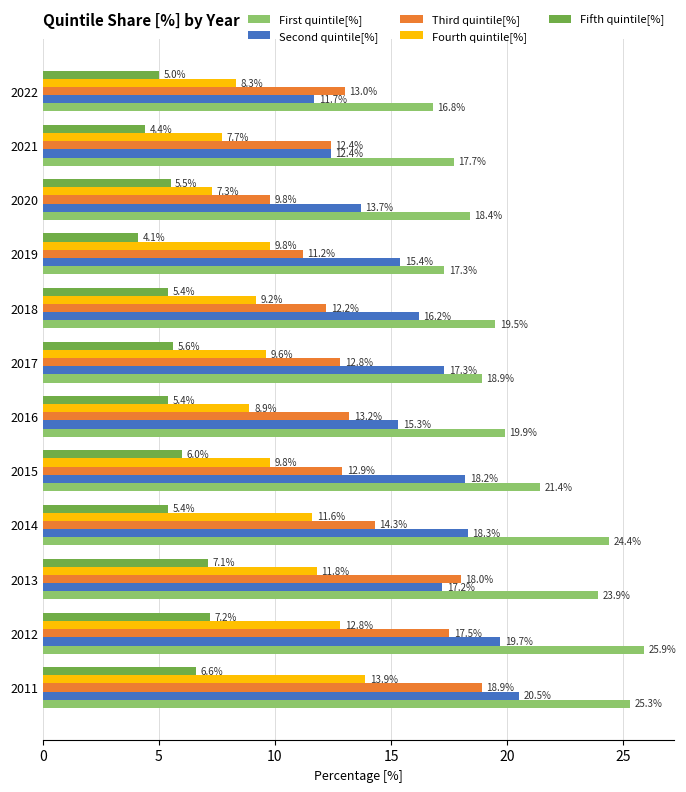

What is the lowest value of the First quintile[%] series?

16.8